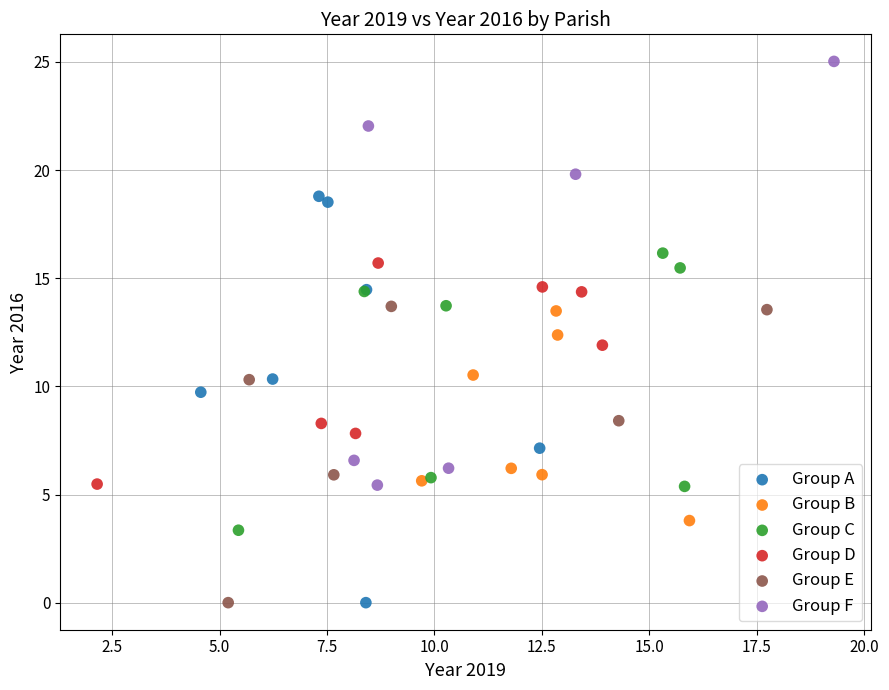

What are all the series names shown in the legend?

Group A, Group B, Group C, Group D, Group E, Group F